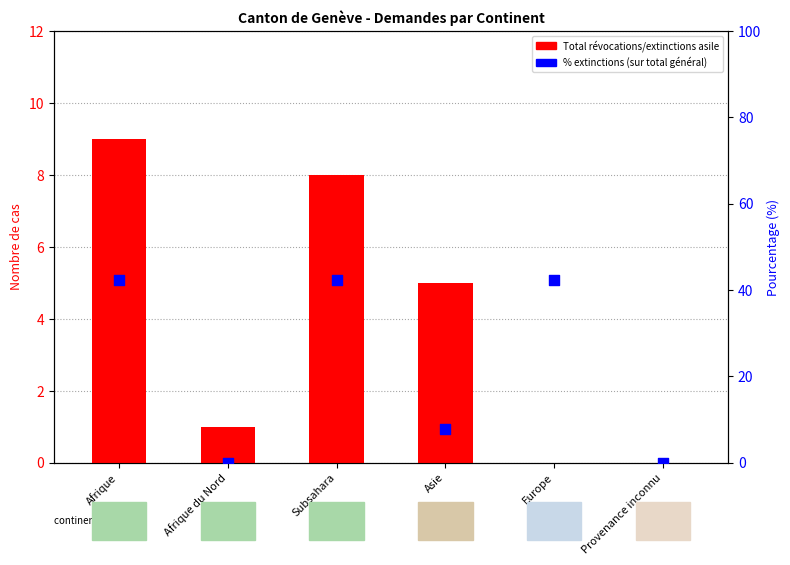

At how many categories does at least one series exceed 37?

3